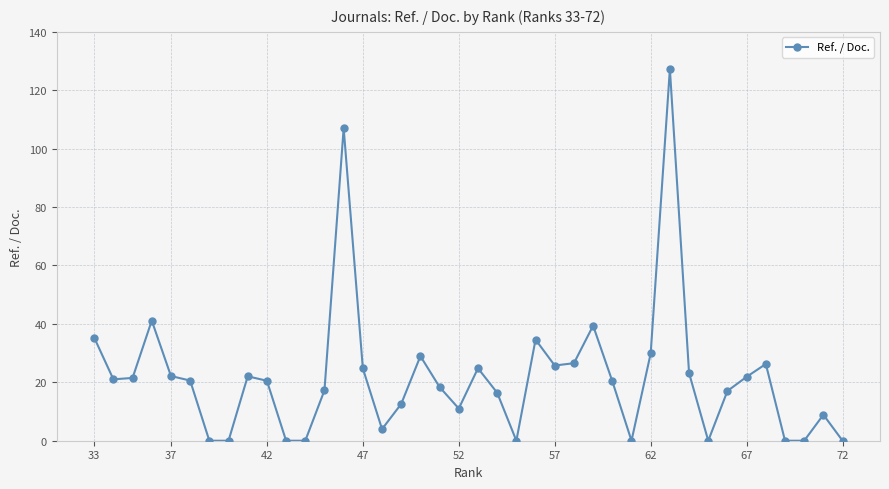

What is the maximum value shown in the chart?

127.3